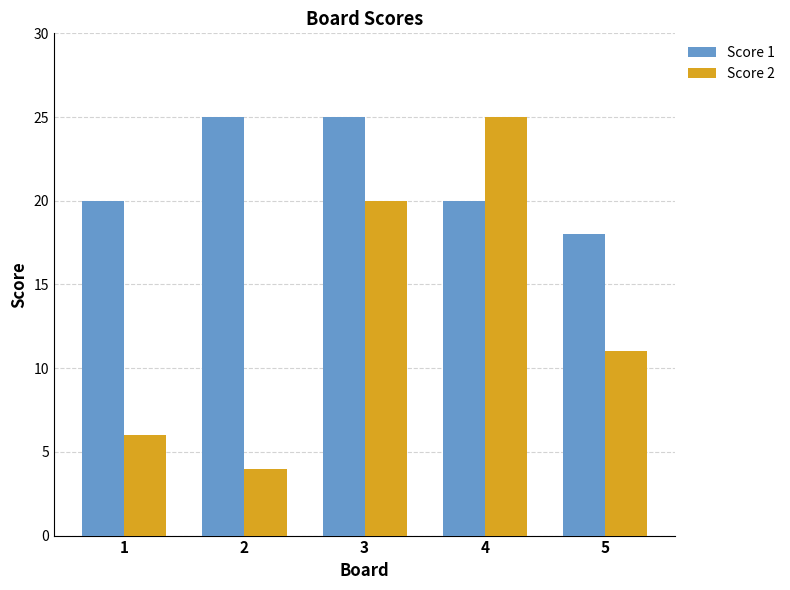

Which category has the lowest value in the Score 2 series?

2